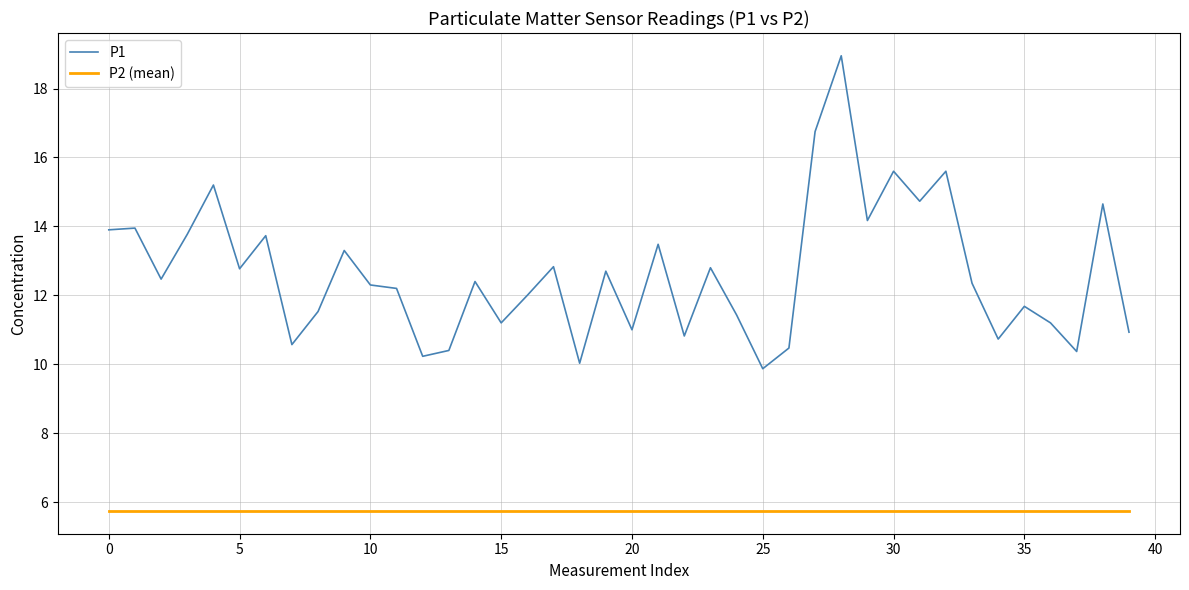

Does the chart have visible grid lines?

Yes